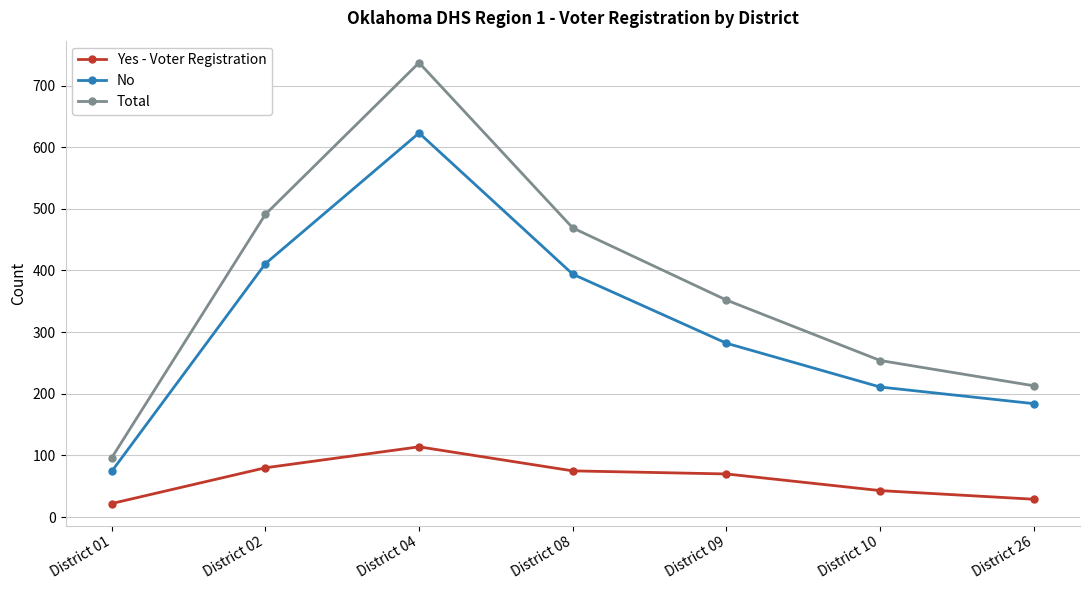

What is the sum of the Yes - Voter Registration values at District 08 and District 01?

97